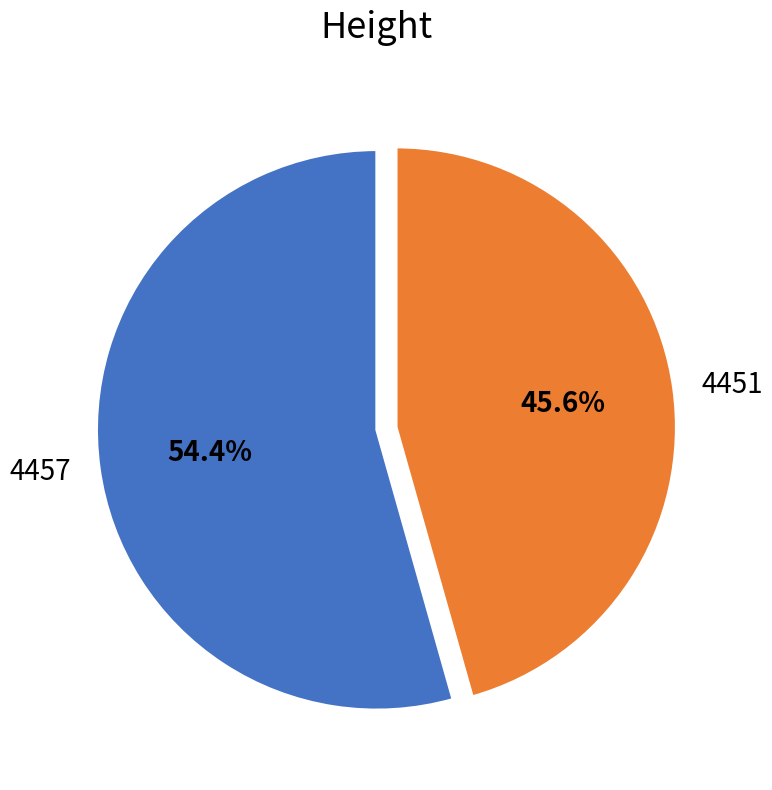

Count the number of slices in the pie.

2